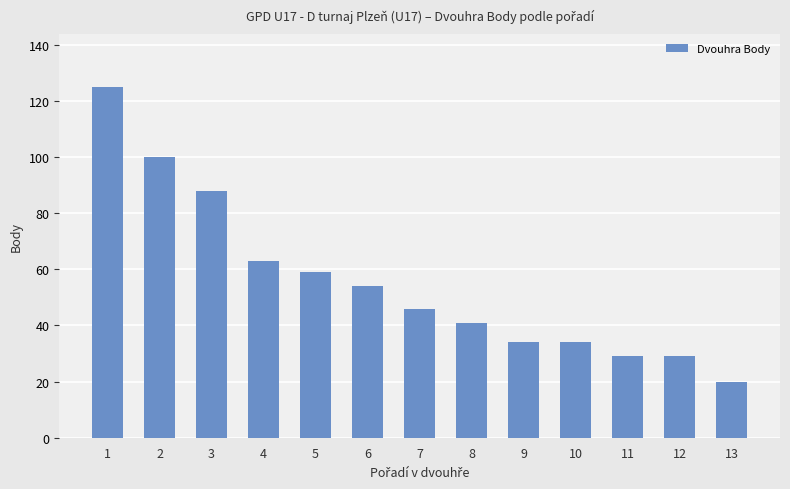

Reading left to right, list all the values displayed in this chart.

1=125	2=100	3=88	4=63	5=59	6=54	7=46	8=41	9=34	10=34	11=29	12=29	13=20